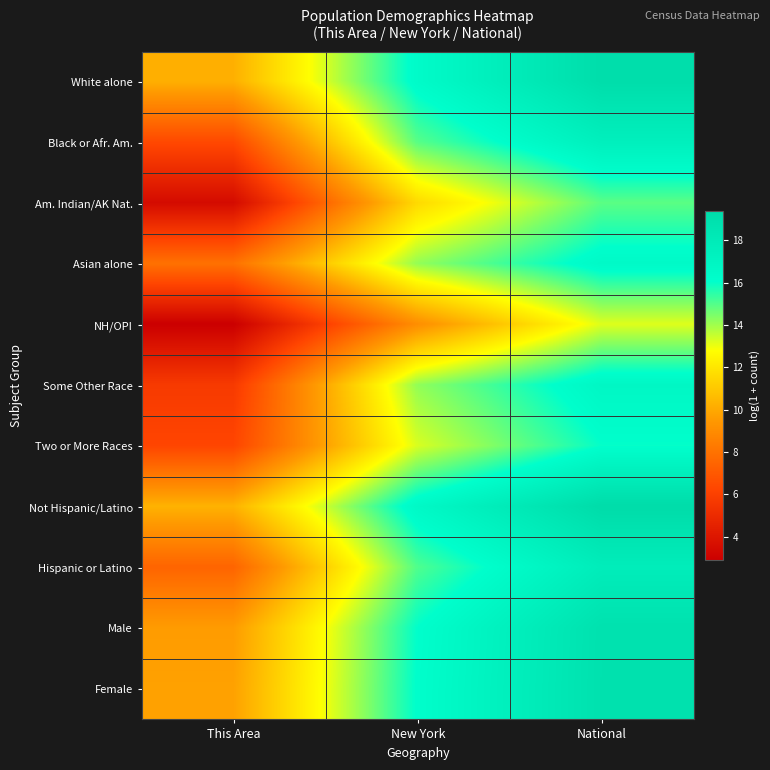

What is the spread (max minus min) of values at This Area?

7.4